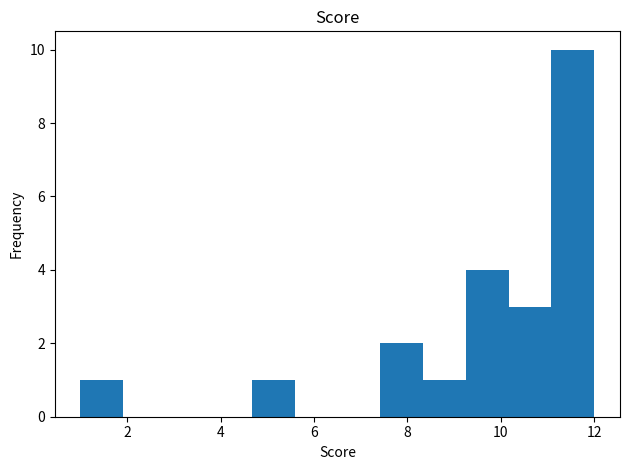

How tall is the bar that spans 1.0 to 2.0 on the x-axis? Neither the bar edges nor the heights are printed on the chart, so give them approximately, as read against the axes.

1